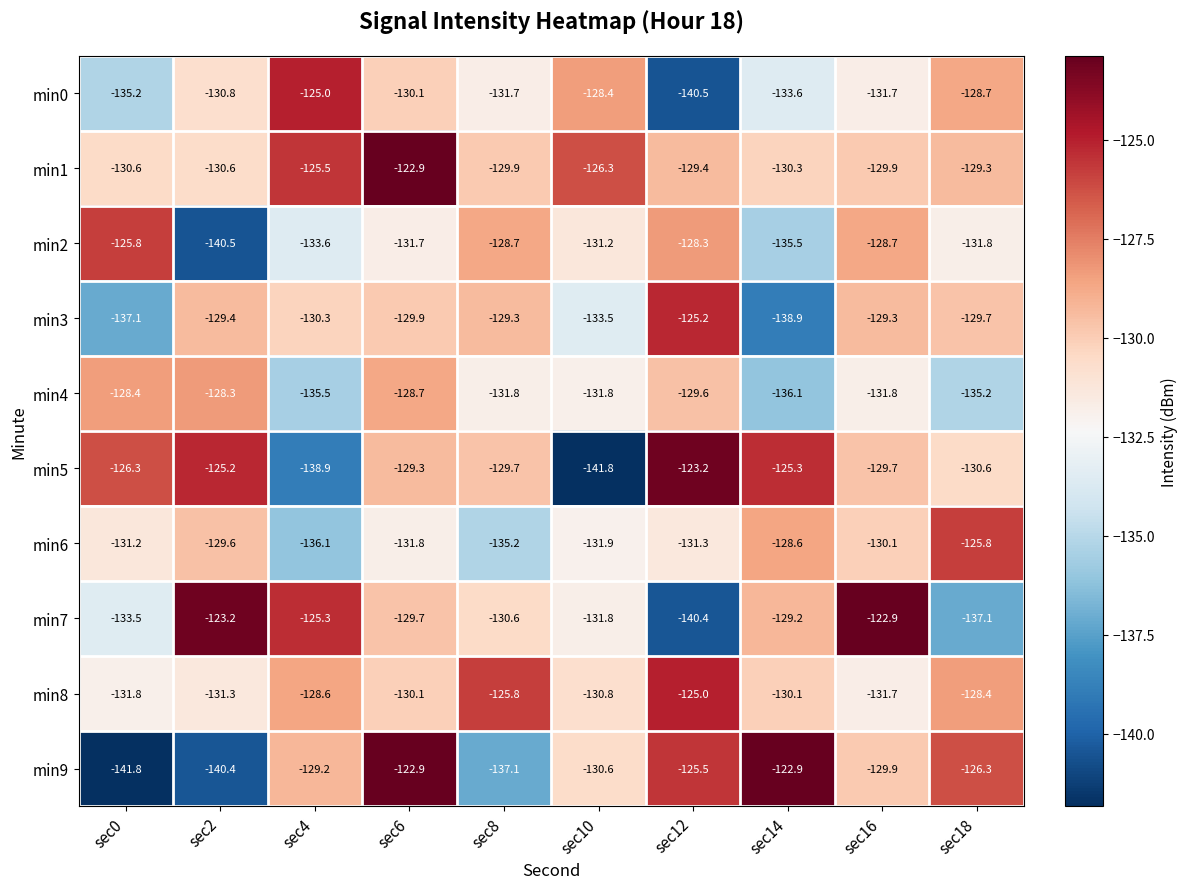

The value of min4 at sec16 is -131.8. True or false?

True